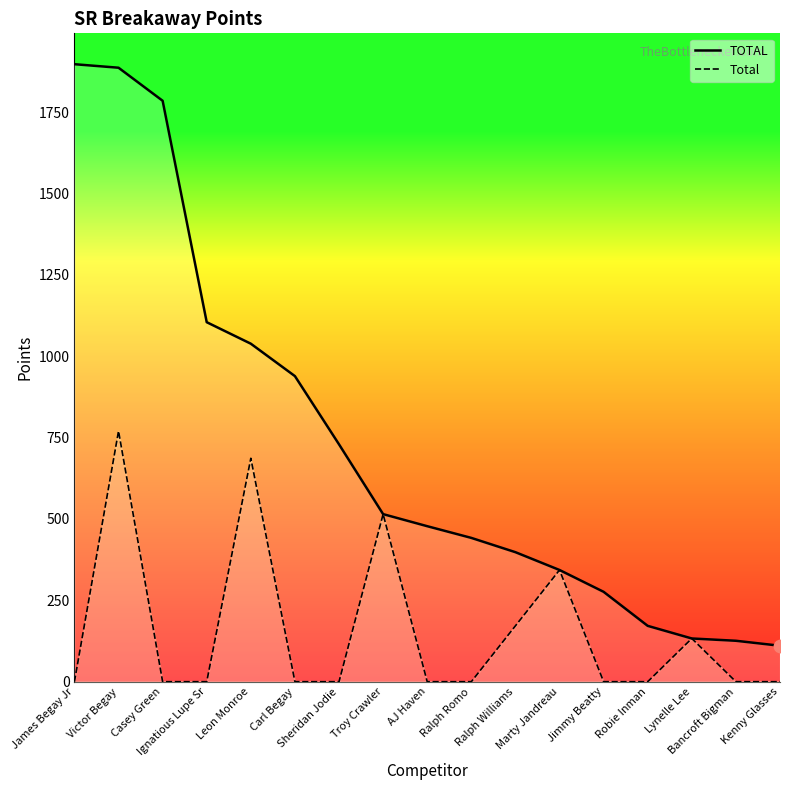

What is the total value across all series at Victor Begay?

2656.4